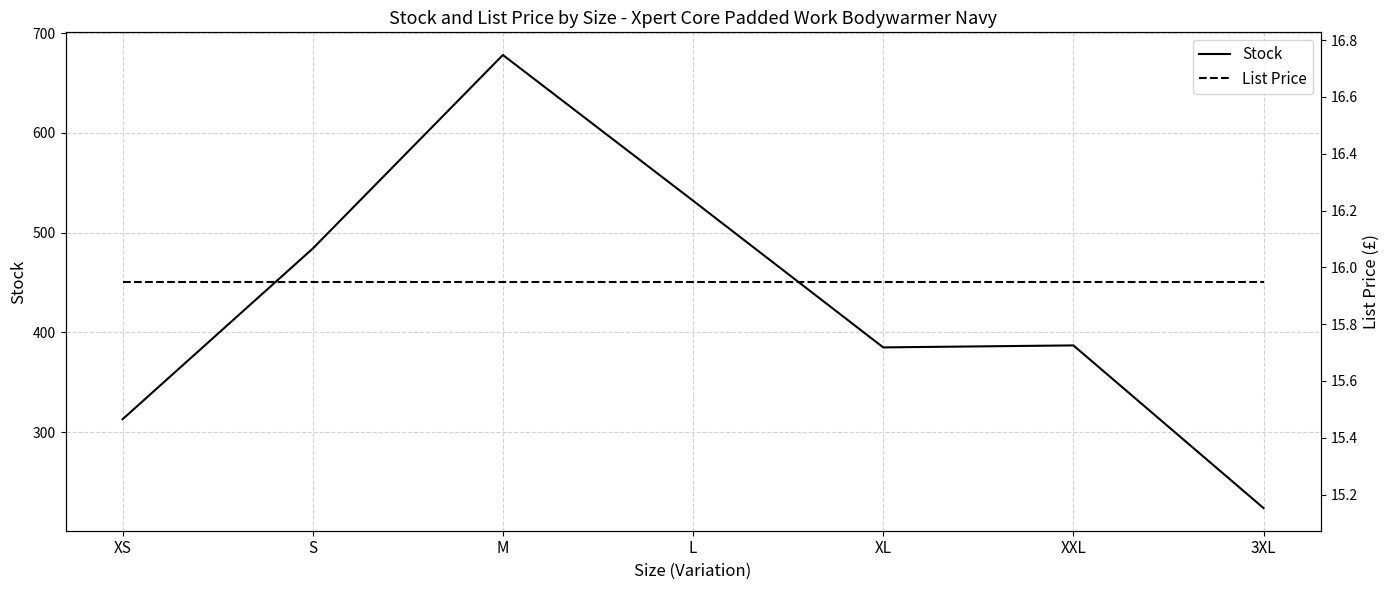

What is the label of the 2nd point from the right?

XXL